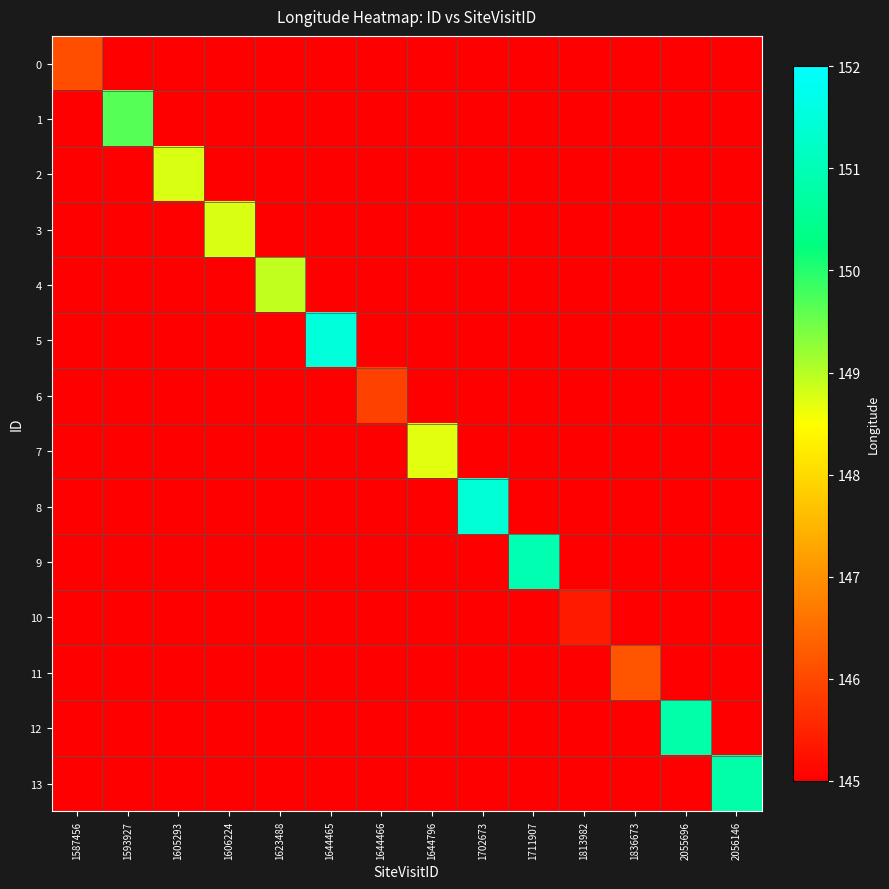

Count the number of categories in the chart.

14